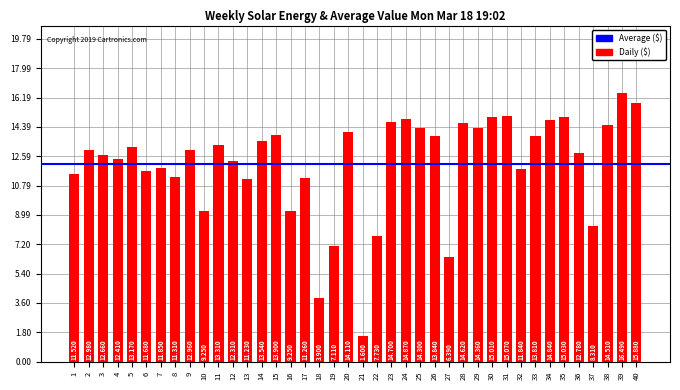

The value at 34 is 14.8. True or false?

True